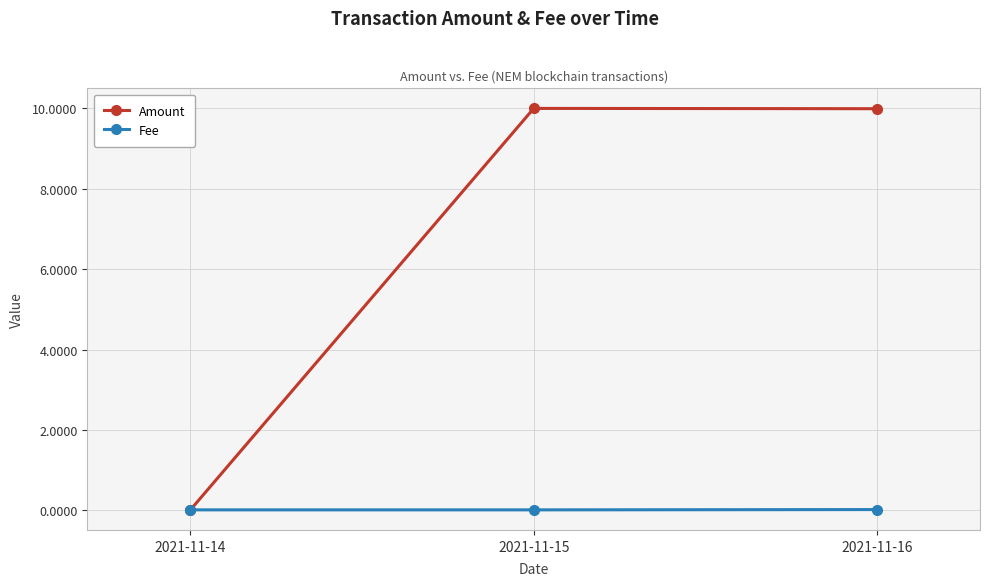

Which category has the lowest value in the Amount series?

2021-11-14